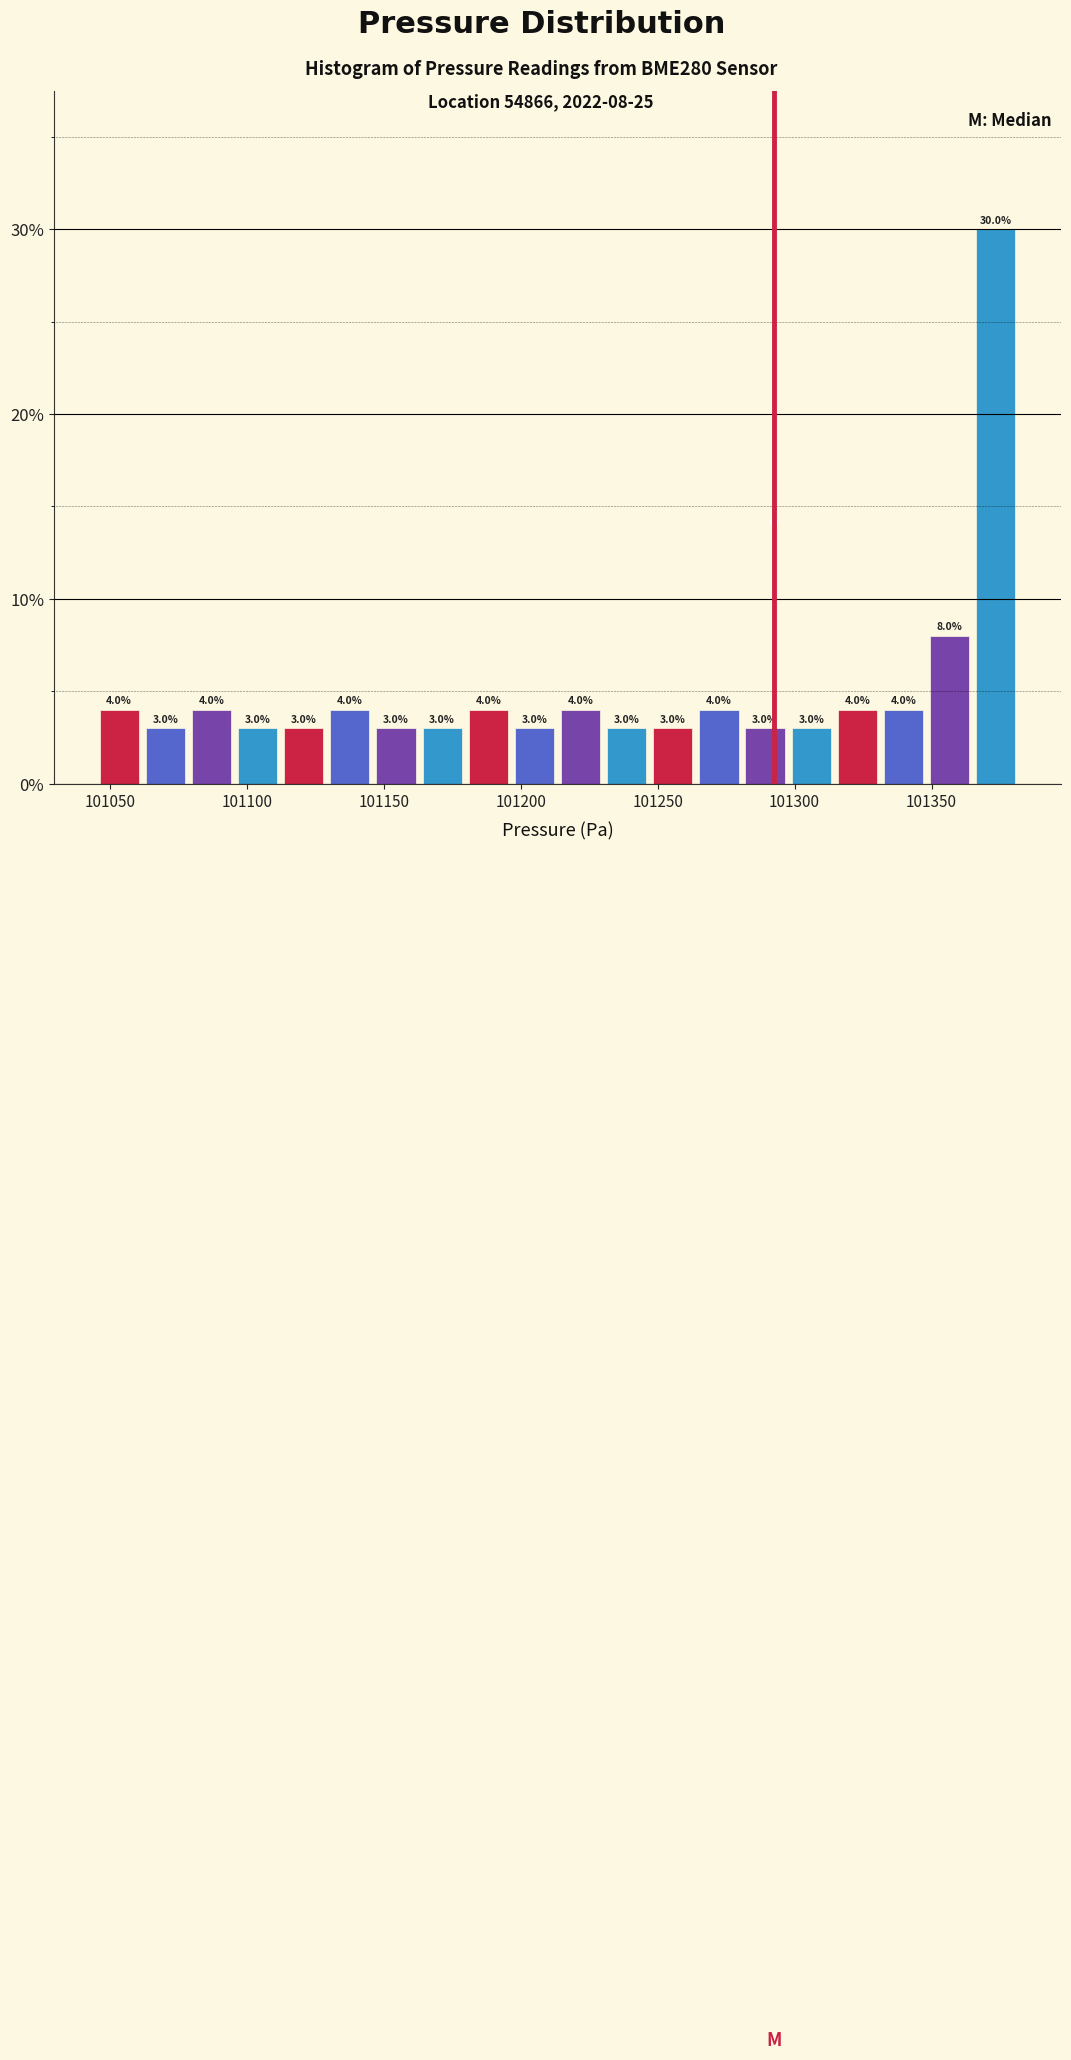

Read against the x-axis, roughly where is the centre of the tallest bar?

101375